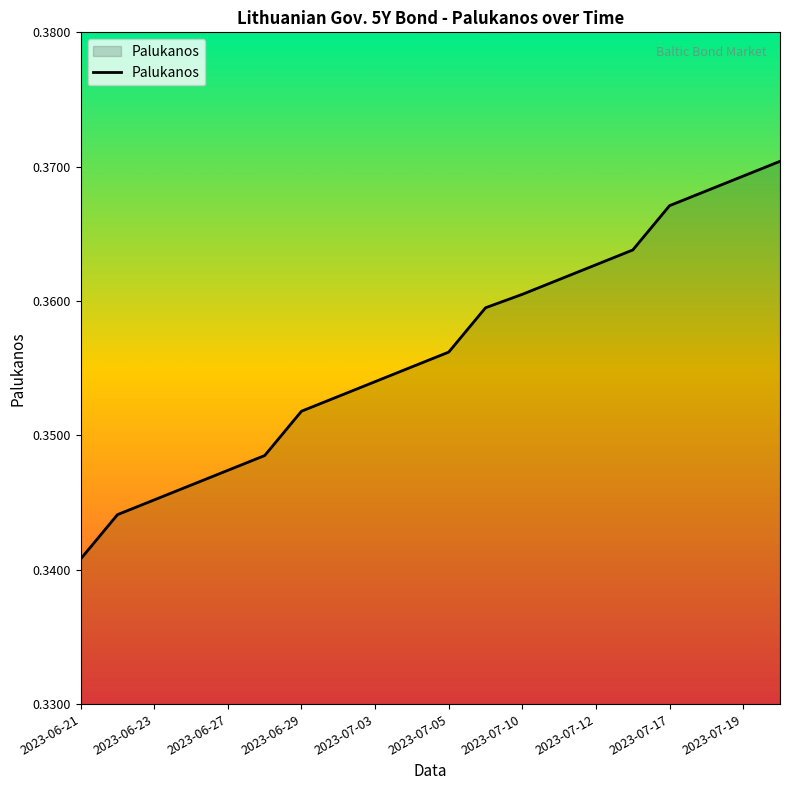

The value at 2023-07-05 is 0.2. True or false?

False